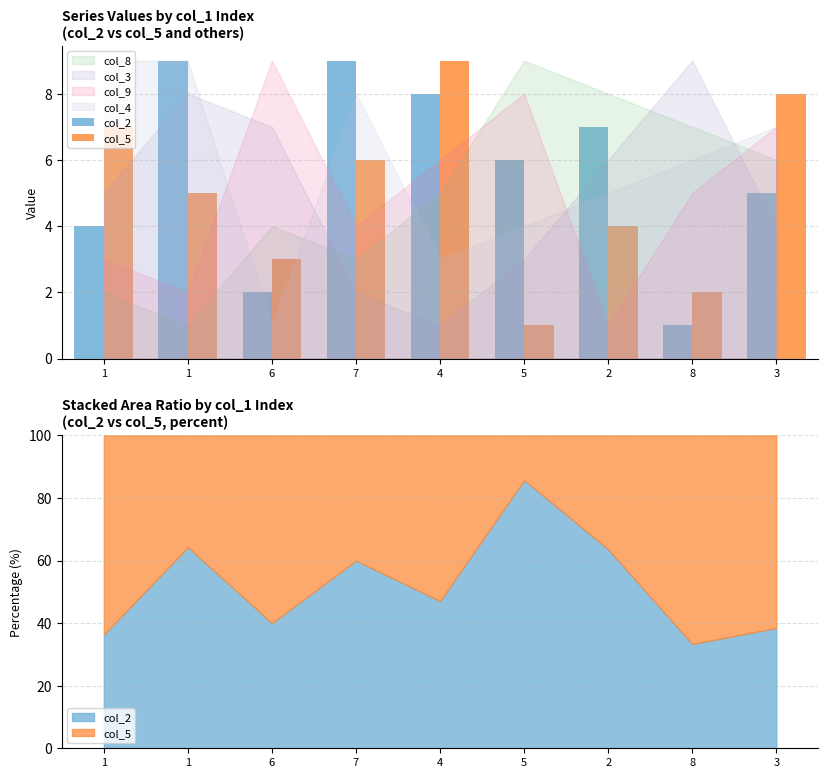

Which has a higher value, 2 or 7?

7